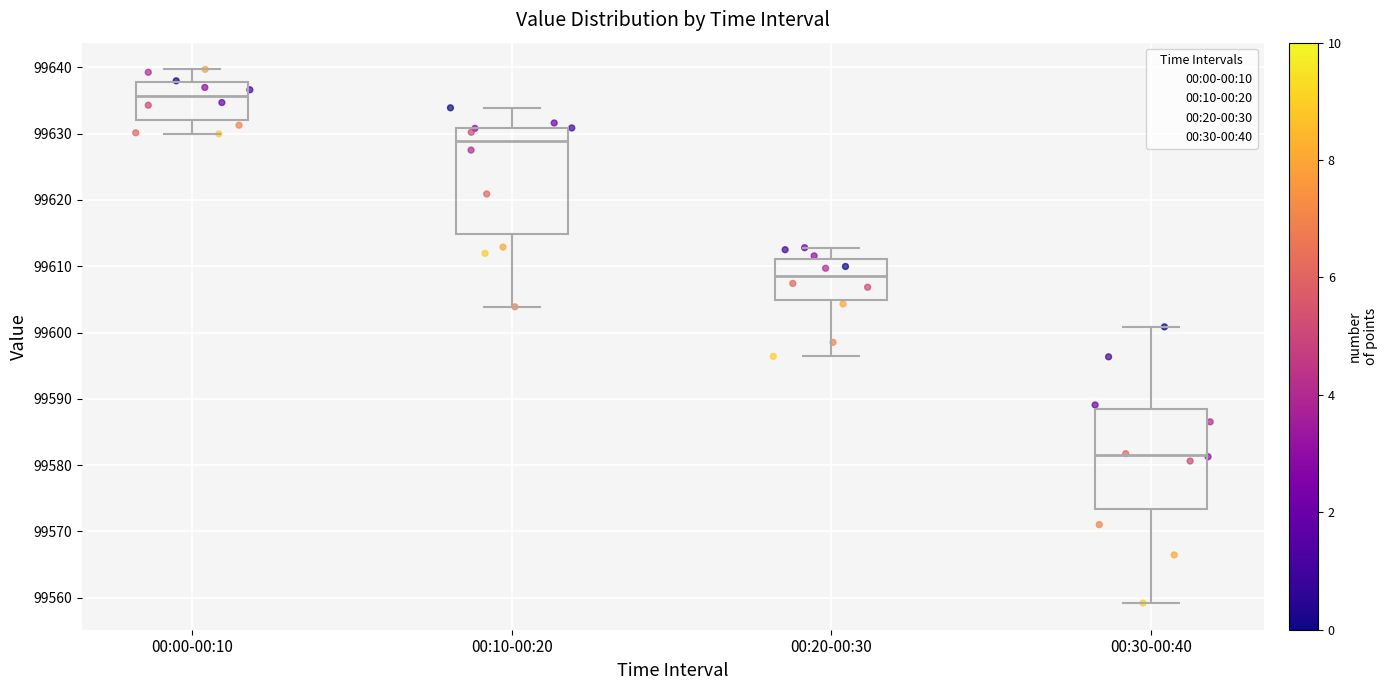

Reading left to right, read every box against the y-axis: the position of its median line, the range the box covers, and the ends of its whiskers. The values are not printed on the chart, so give them approximately, as read against the axis.

00:00-00:10: median 99636, box 99632 to 99638, whiskers 99630 to 99640
00:10-00:20: median 99629, box 99615 to 99631, whiskers 99604 to 99634
00:20-00:30: median 99609, box 99605 to 99611, whiskers 99596 to 99613
00:30-00:40: median 99581, box 99573 to 99588, whiskers 99559 to 99601